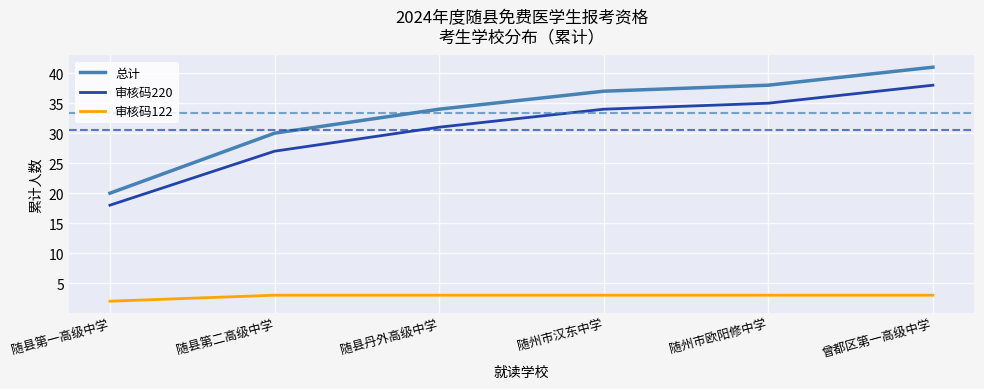

The value of 审核码122 at 曾都区第一高级中学 is 3. True or false?

True